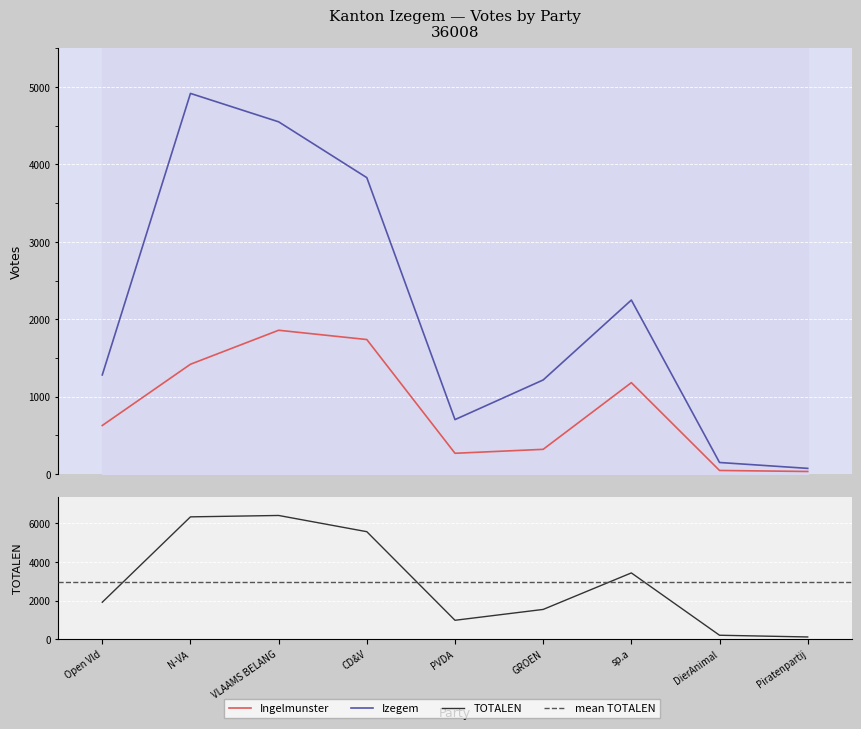

List the series in order of their peak value, lowest first.

Ingelmunster, Izegem, TOTALEN